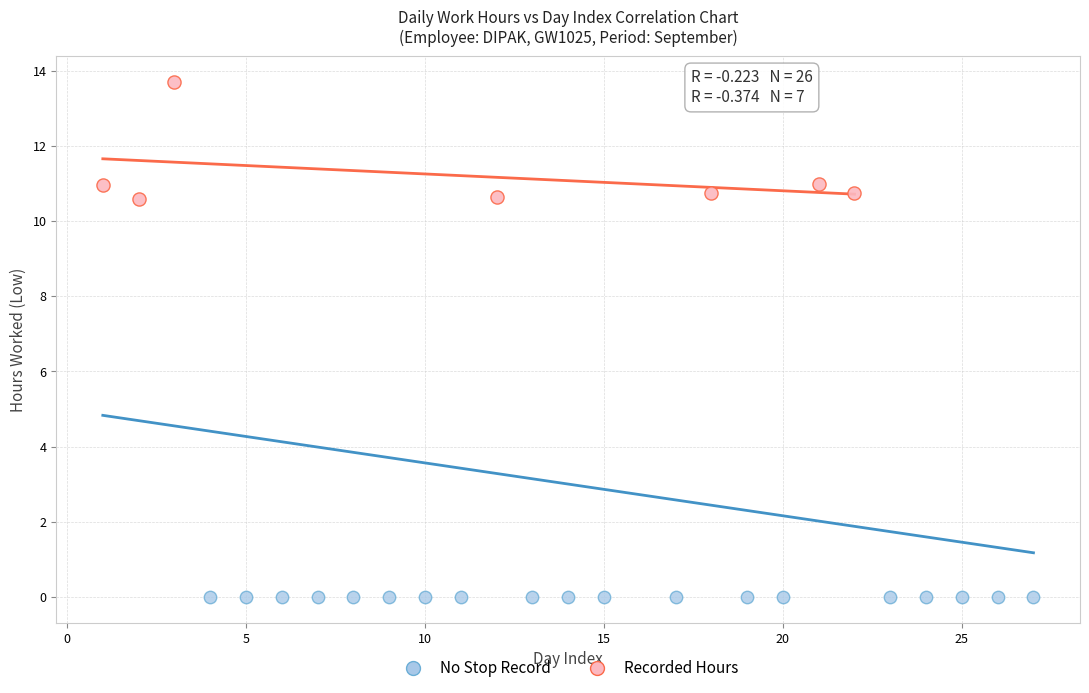

What are all the series names shown in the legend?

No Stop Record, Recorded Hours